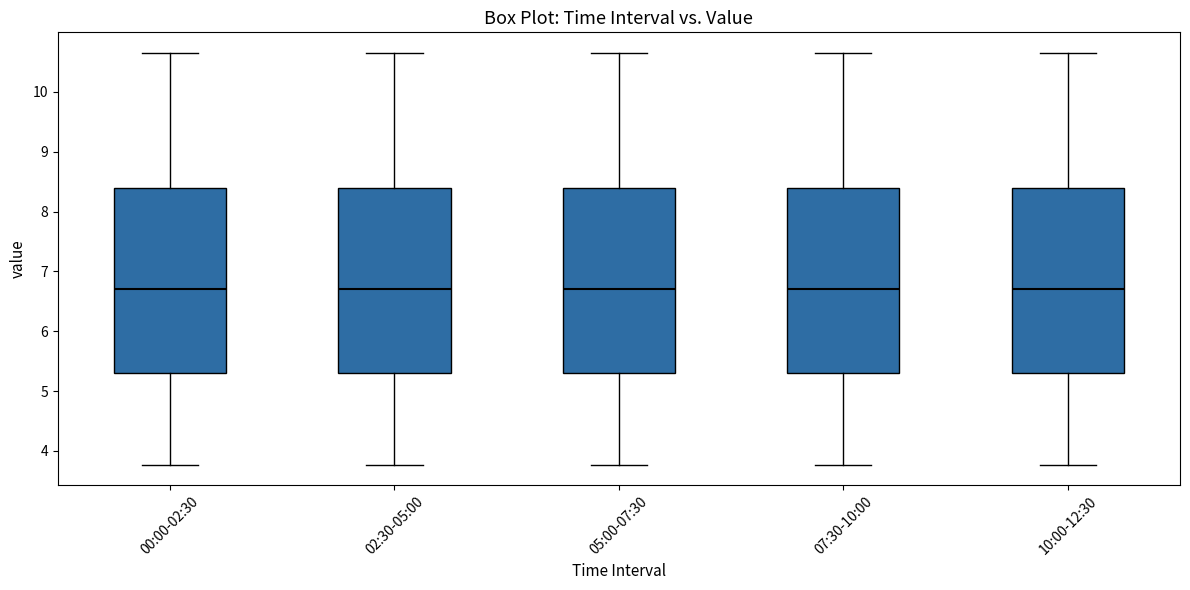

Reading left to right, read every box against the y-axis: the position of its median line, the range the box covers, and the ends of its whiskers. The values are not printed on the chart, so give them approximately, as read against the axis.

00:00-02:30: median 6.7, box 5.3 to 8.4, whiskers 3.8 to 10.7
02:30-05:00: median 6.7, box 5.3 to 8.4, whiskers 3.8 to 10.7
05:00-07:30: median 6.7, box 5.3 to 8.4, whiskers 3.8 to 10.7
07:30-10:00: median 6.7, box 5.3 to 8.4, whiskers 3.8 to 10.7
10:00-12:30: median 6.7, box 5.3 to 8.4, whiskers 3.8 to 10.7